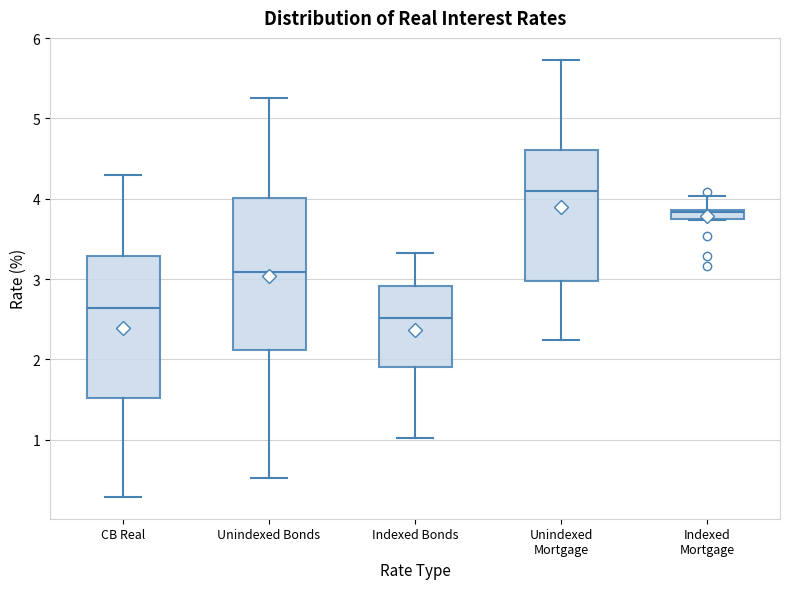

Which box is the tallest, from its lower edge to its upper edge?

Unindexed Bonds